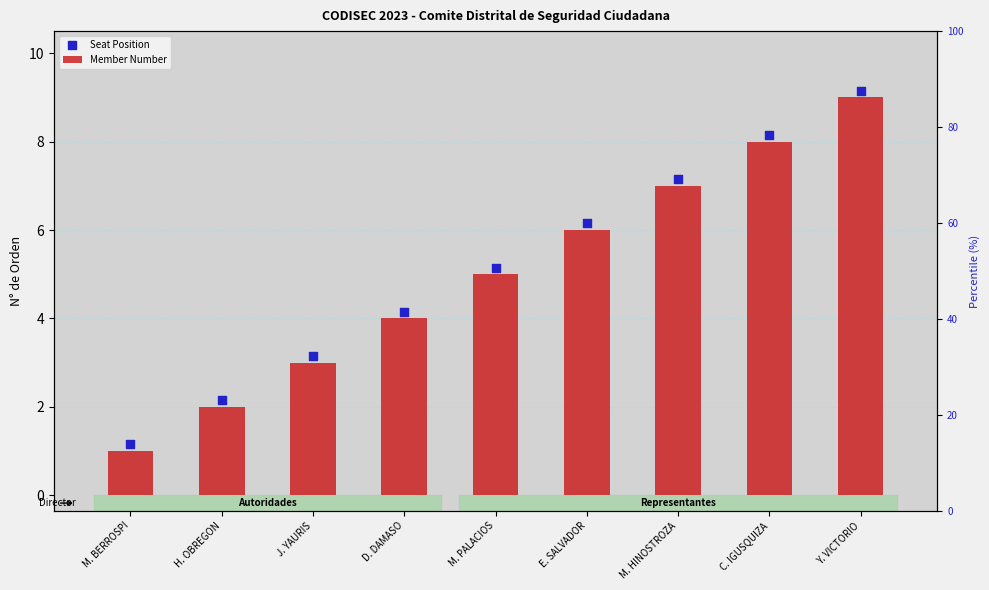

What are all the series names shown in the legend?

Member Number, Seat Position